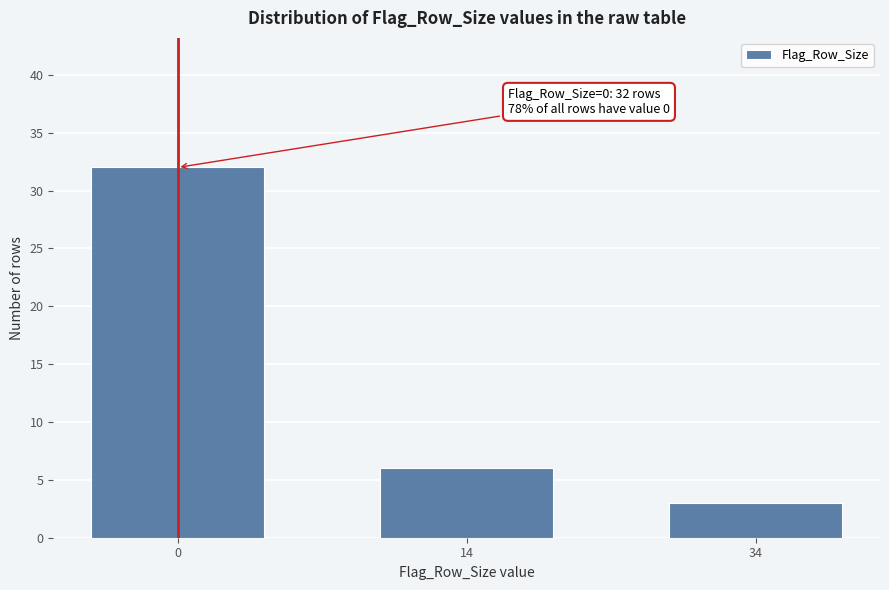

Reading left to right, transcribe all the data shown in this chart.

32	6	3